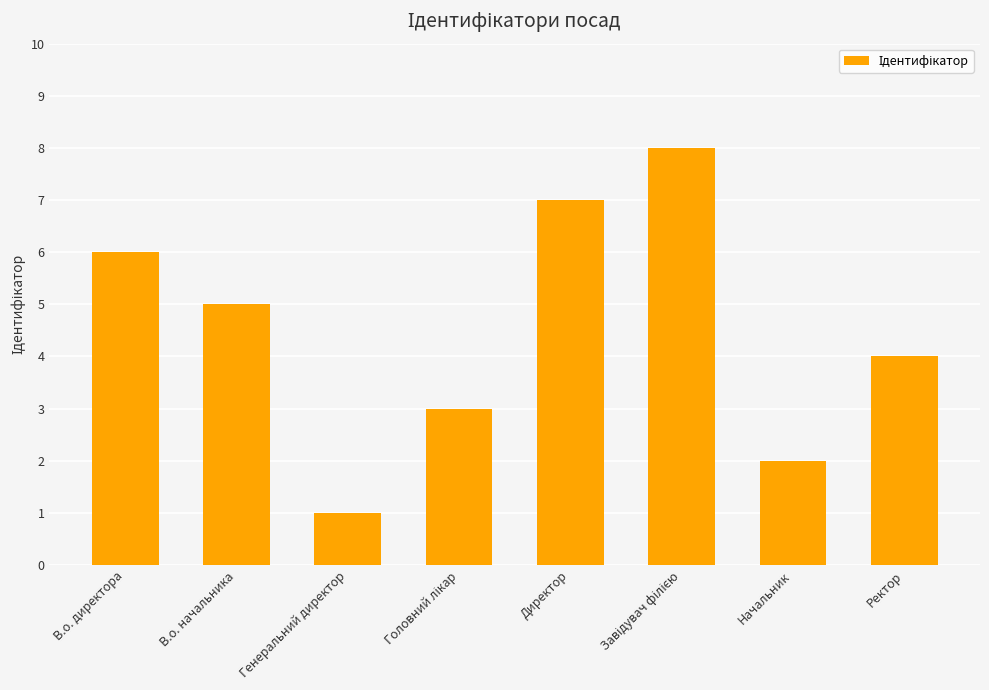

What is the minimum value shown in the chart?

1